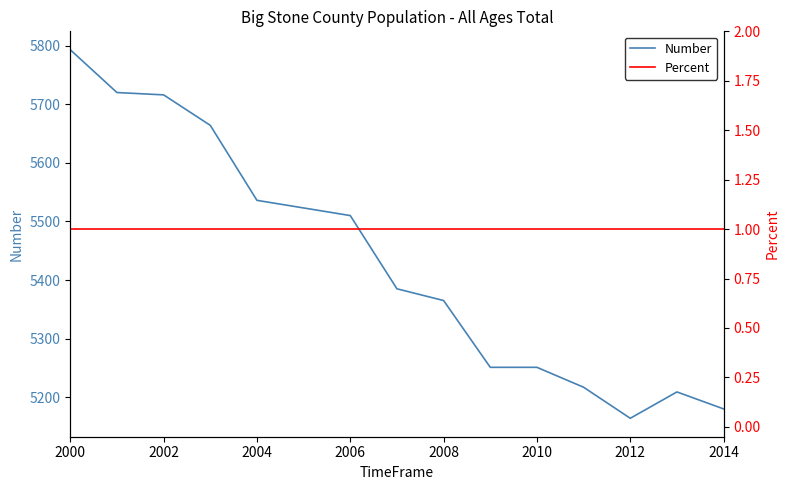

List the series in order of their overall mean, highest first.

Number, Percent